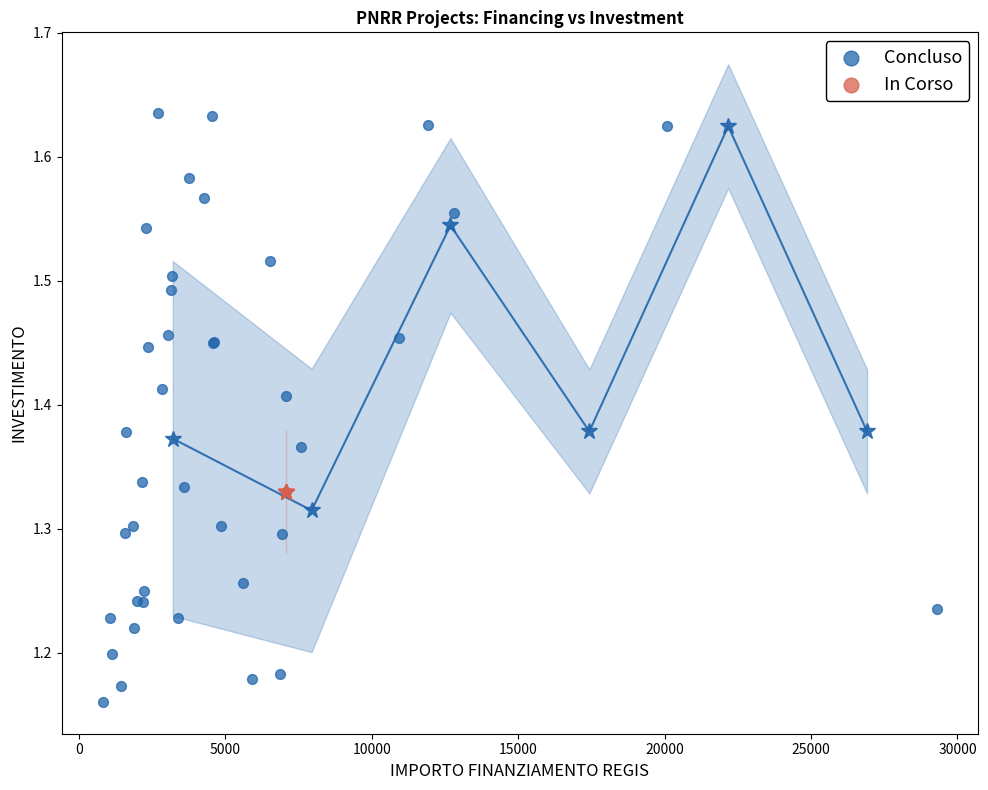

What are all the series names shown in the legend?

Concluso, In Corso